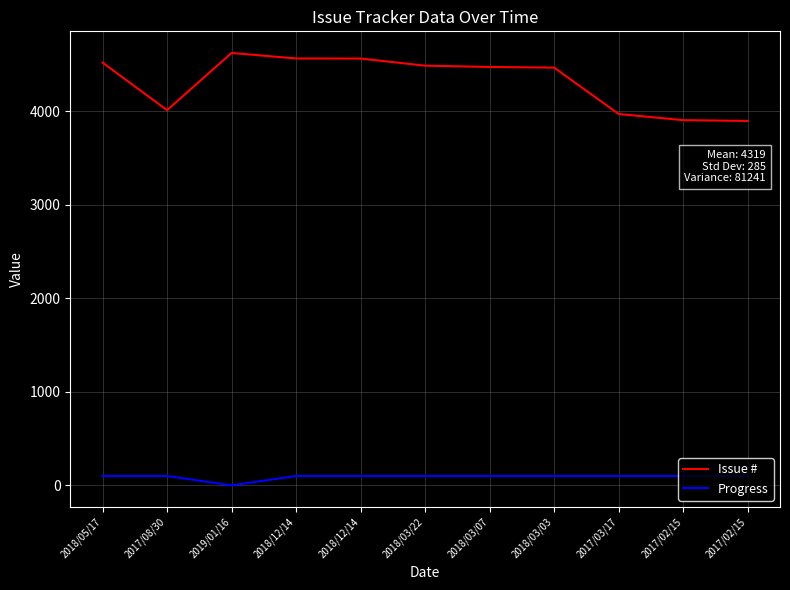

True or false: Issue # has more than 0 points higher than both neighbors.

True